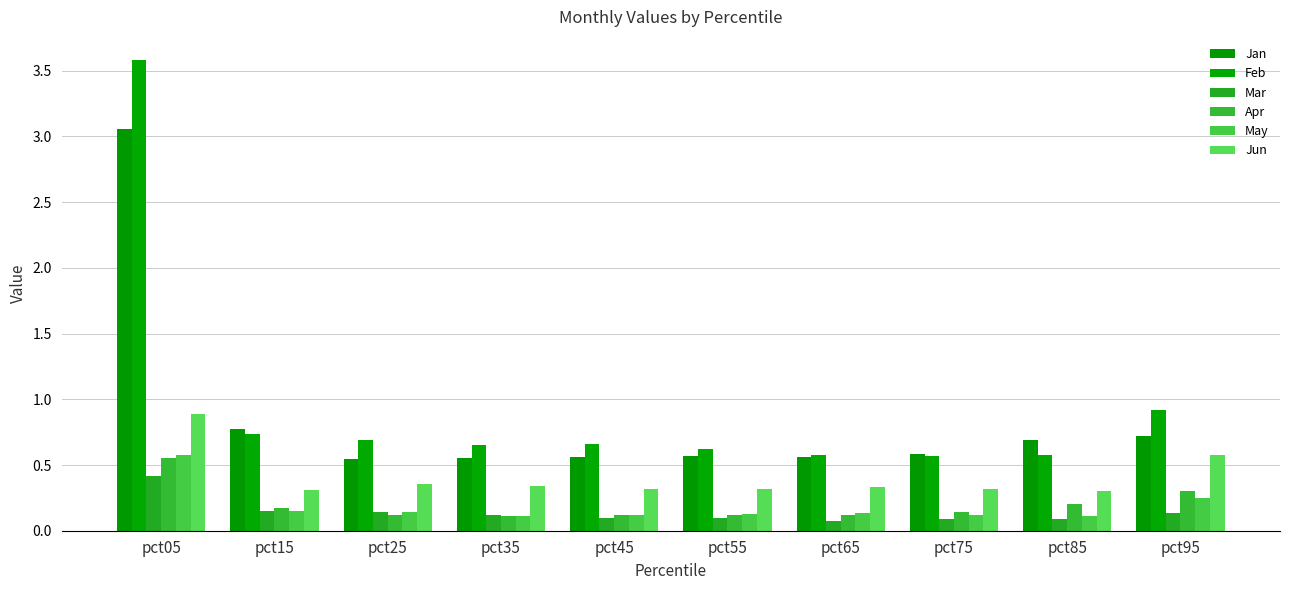

List the labels in order of Jun value, largest first.

pct05, pct95, pct25, pct35, pct65, pct55, pct45, pct75, pct15, pct85